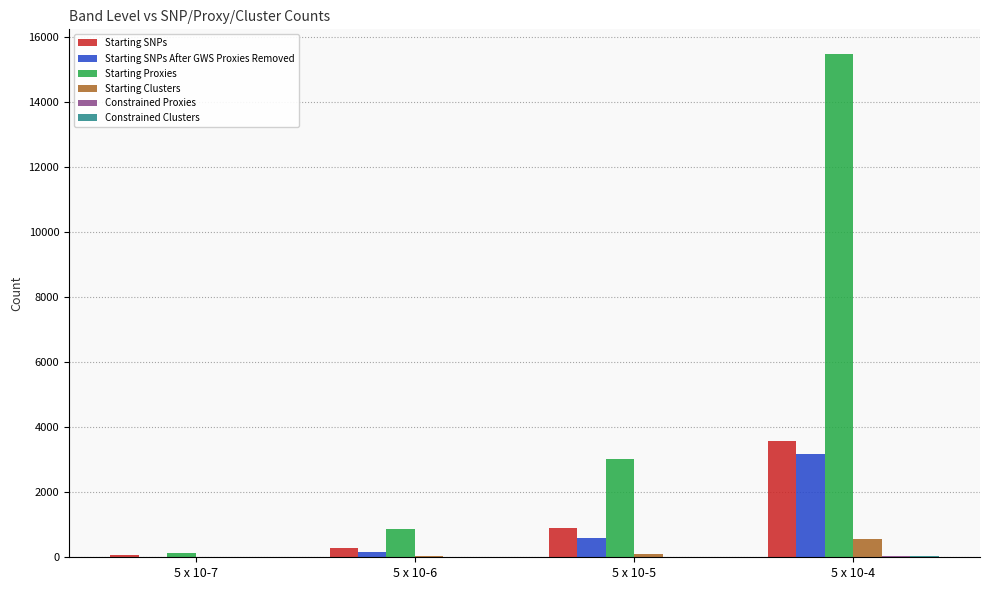

At which category is the sum across all series the highest?

5 x 10-4